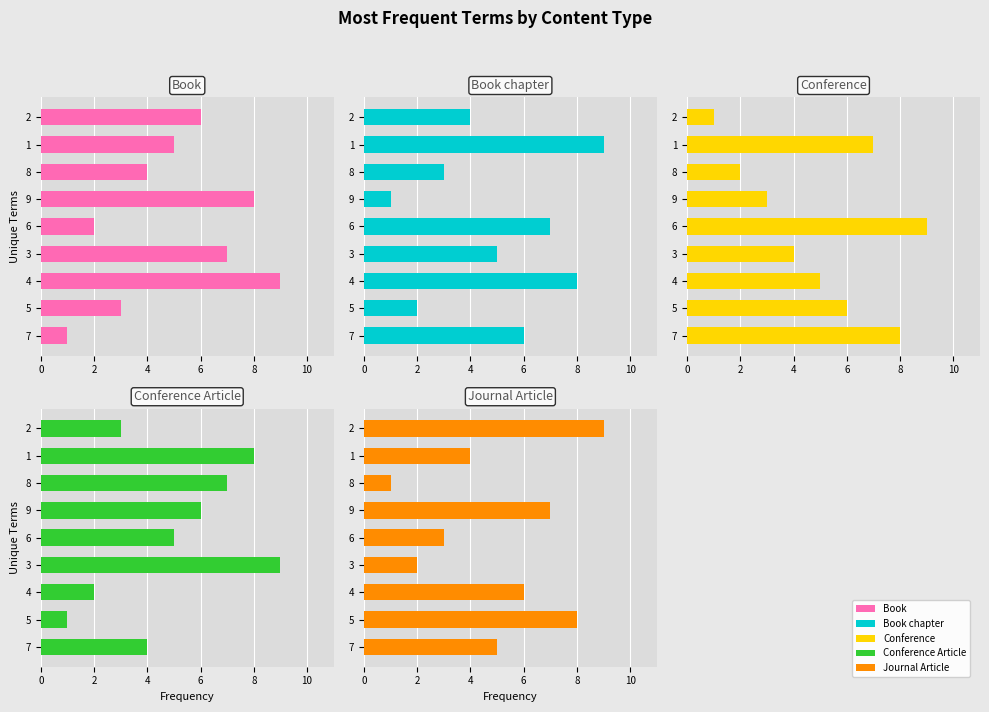

What is the label of the 6th bar from the right?

9